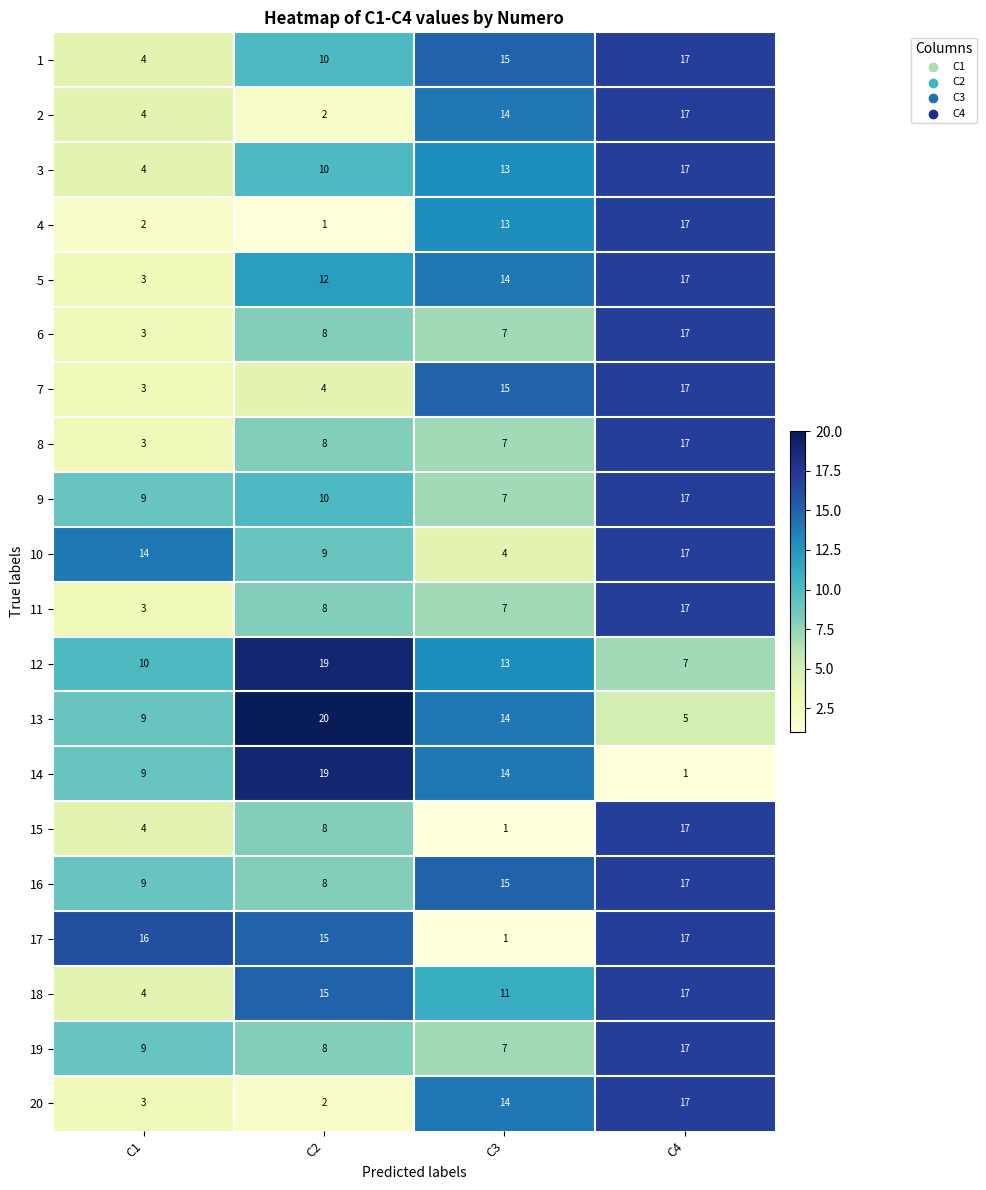

At how many categories does at least one series exceed 10?

4